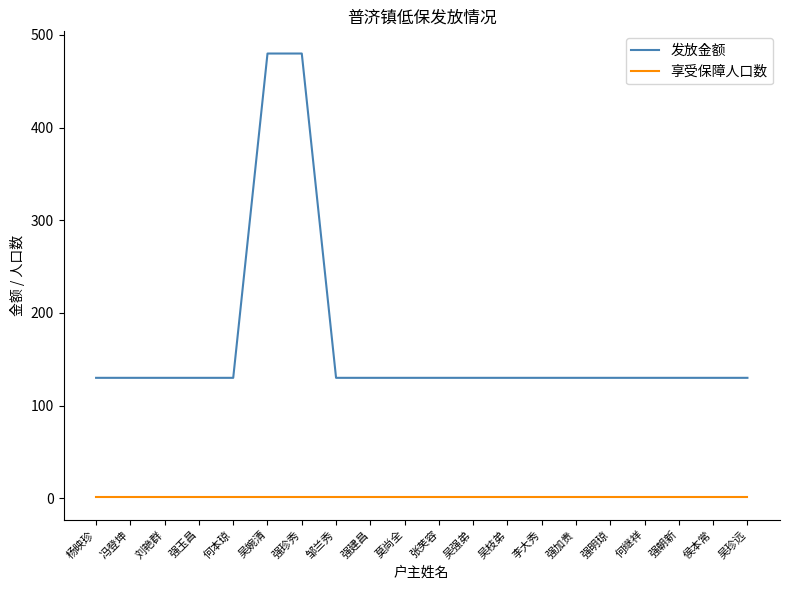

What is the highest value of the 发放金额 series?

480